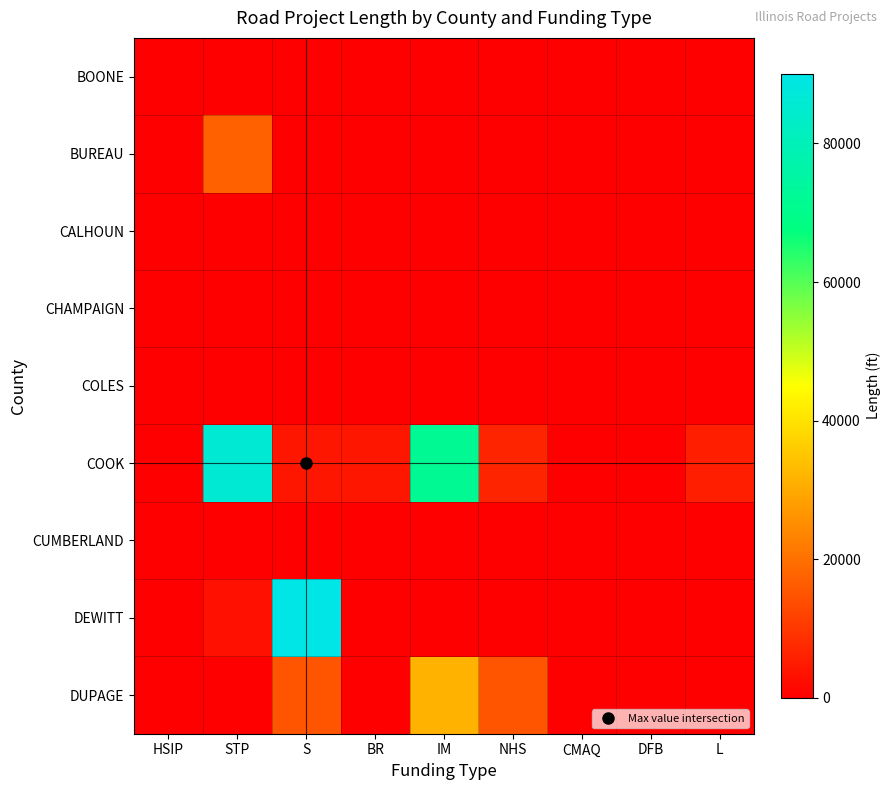

What is the spread (max minus min) of values at L?

5313.5